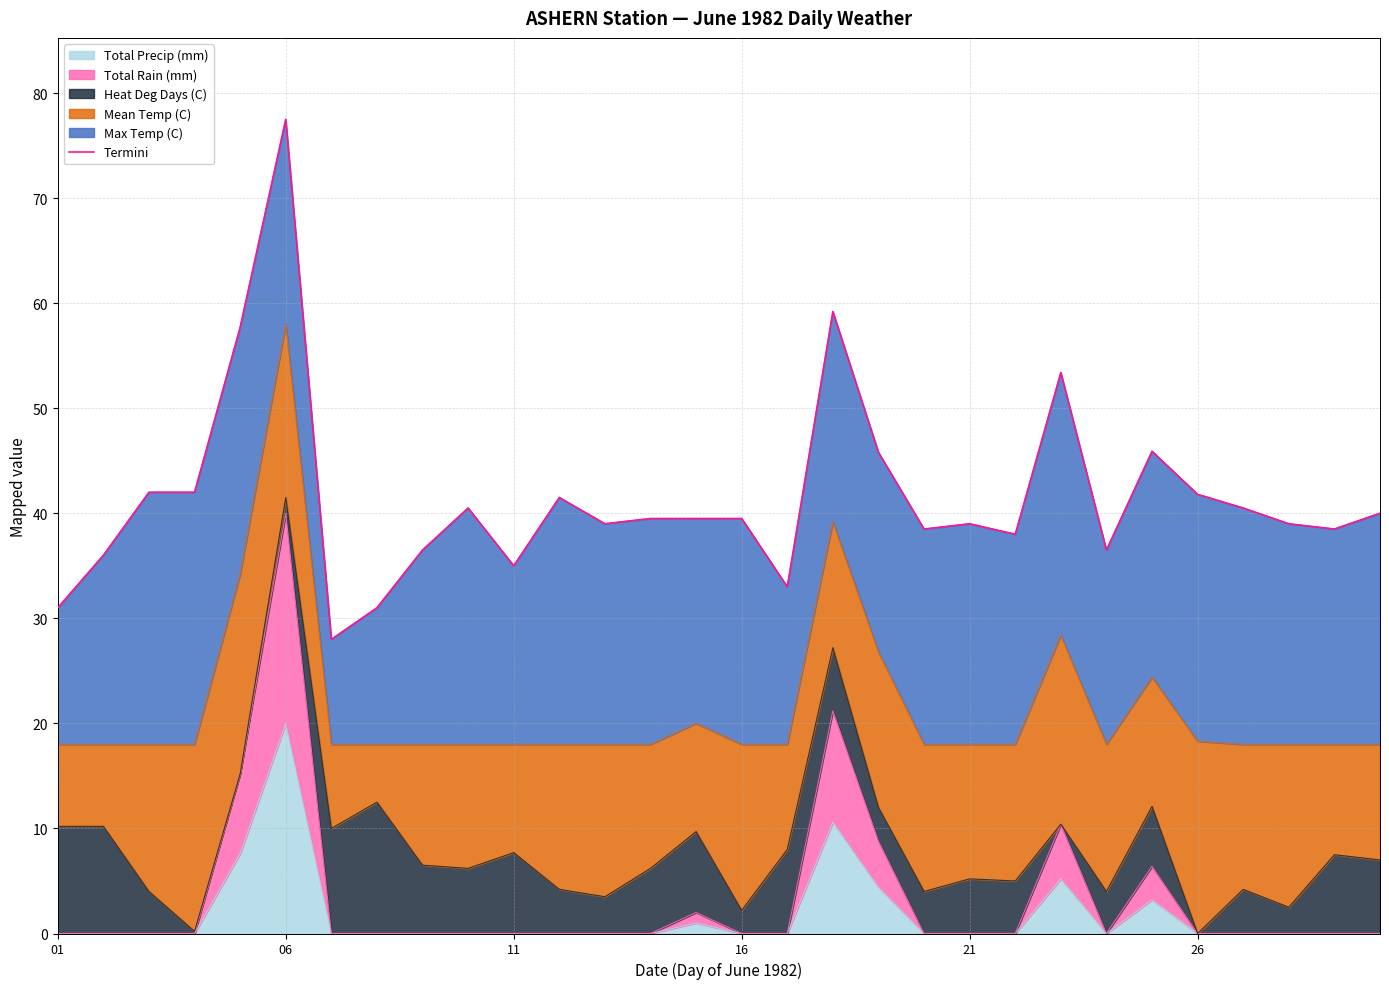

Does the chart have visible grid lines?

Yes